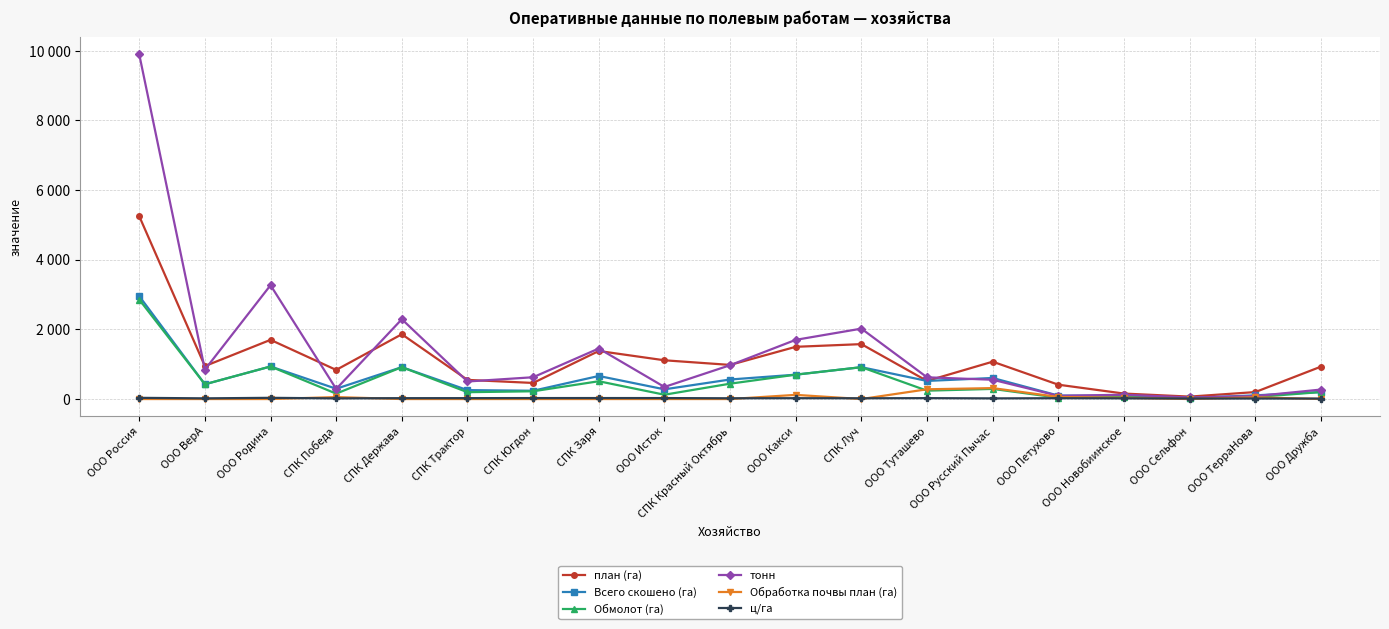

What is the difference between the maximum and minimum values in the ц/га series?

21.5